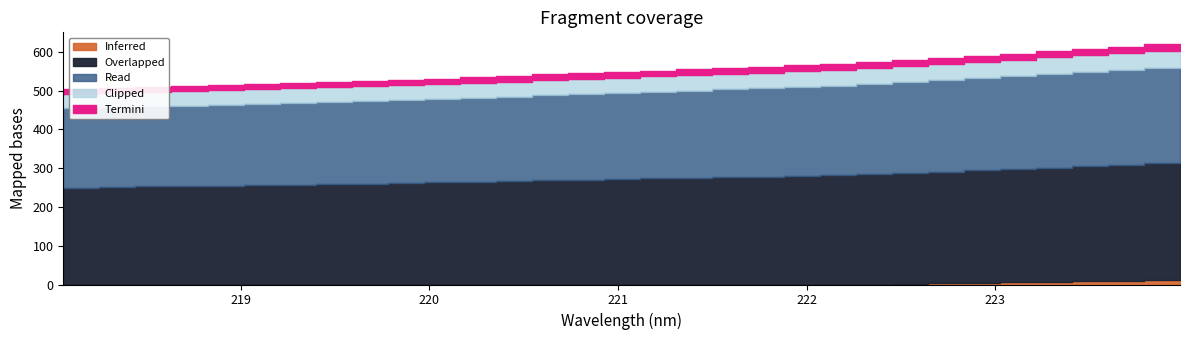

What is the difference between the maximum and minimum values in the y series?

94.3